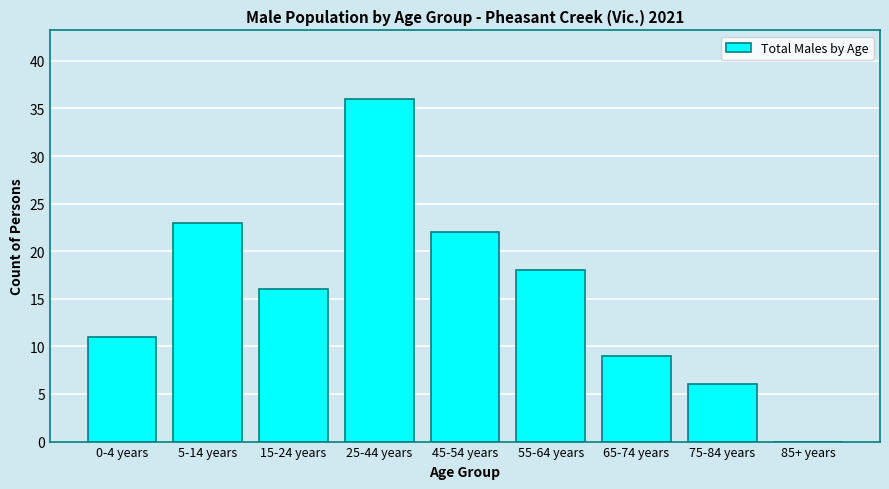

Reading left to right, what are all the values shown in this chart?

0-4 years=11	5-14 years=23	15-24 years=16	25-44 years=36	45-54 years=22	55-64 years=18	65-74 years=9	75-84 years=6	85+ years=0